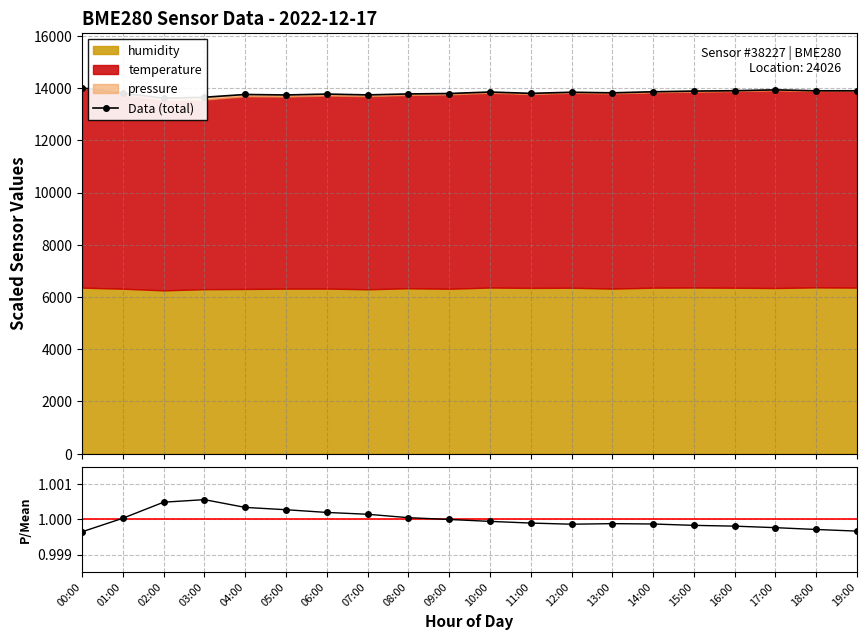

Which series has the largest range (max minus min)?

Data (total)